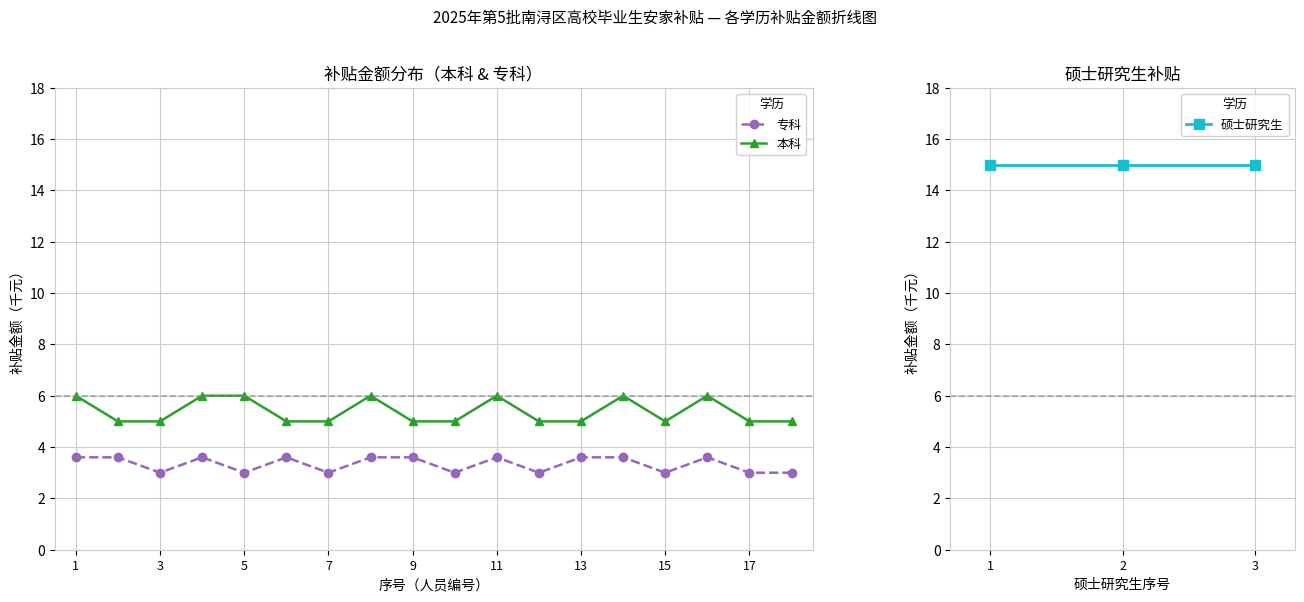

True or false: 专科 has more than 1 interior local peaks.

True